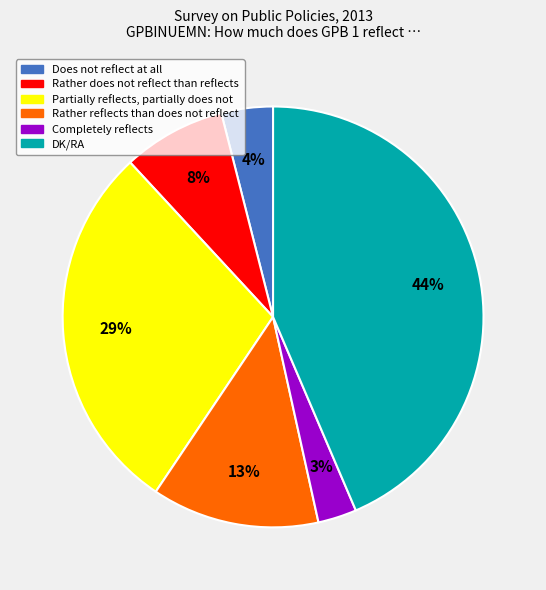

Does Rather does not reflect than reflects account for over 50% of the chart?

No